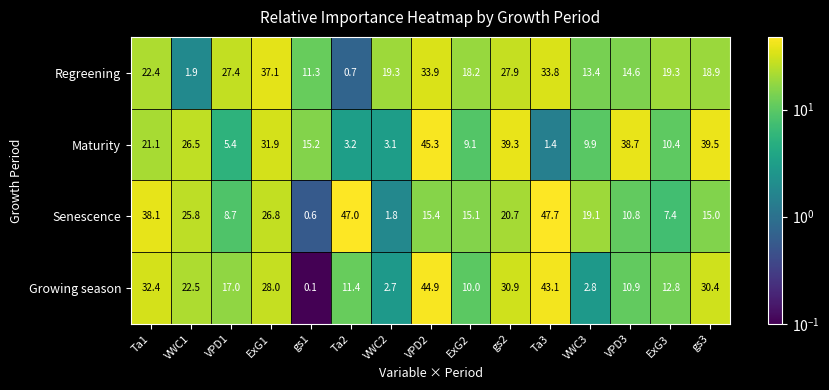

Which series has the largest total across all categories?

Regreening